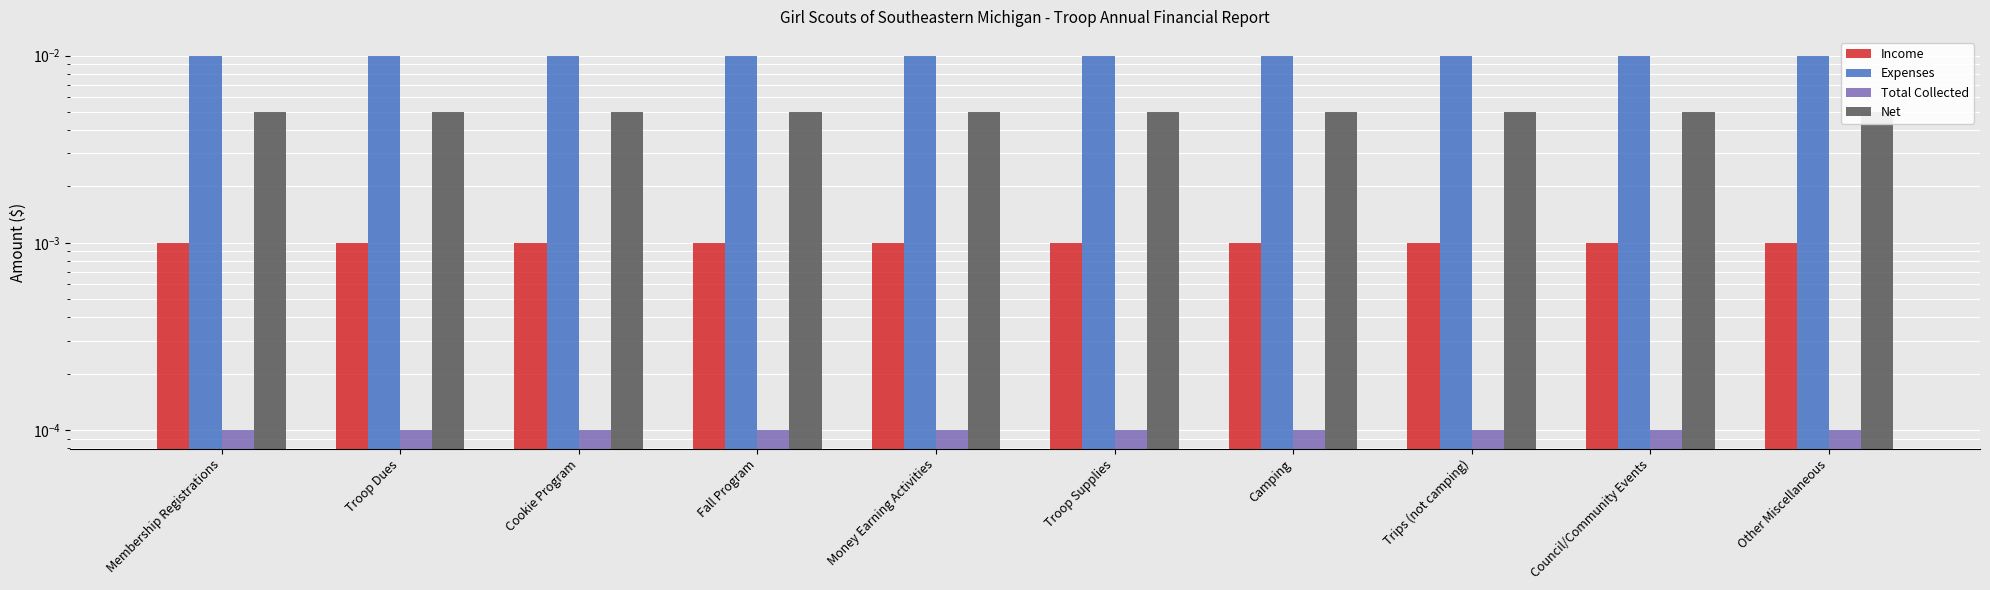

How many bars are there in each group?

4